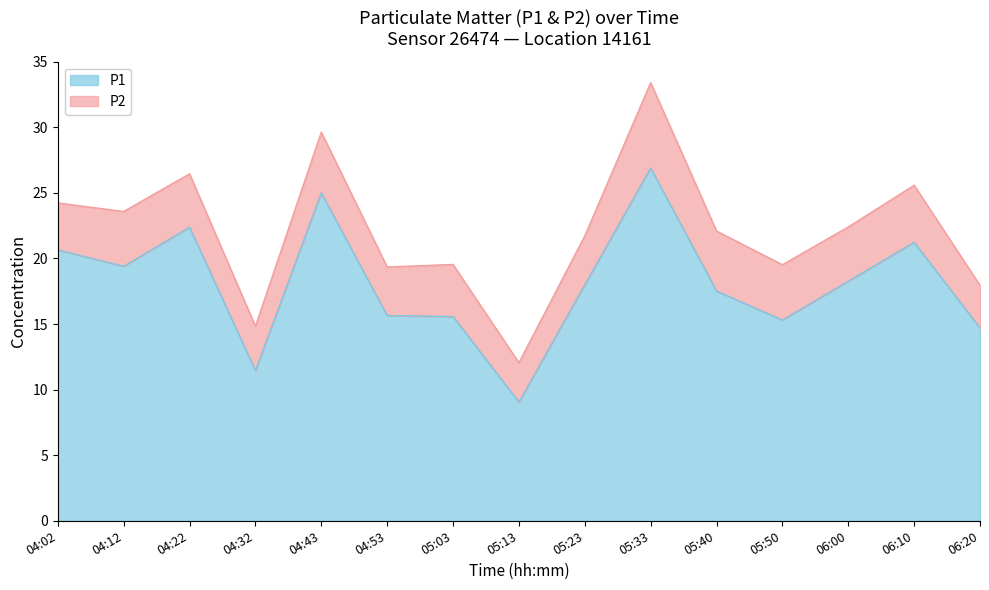

How many data points are less than 18?

7